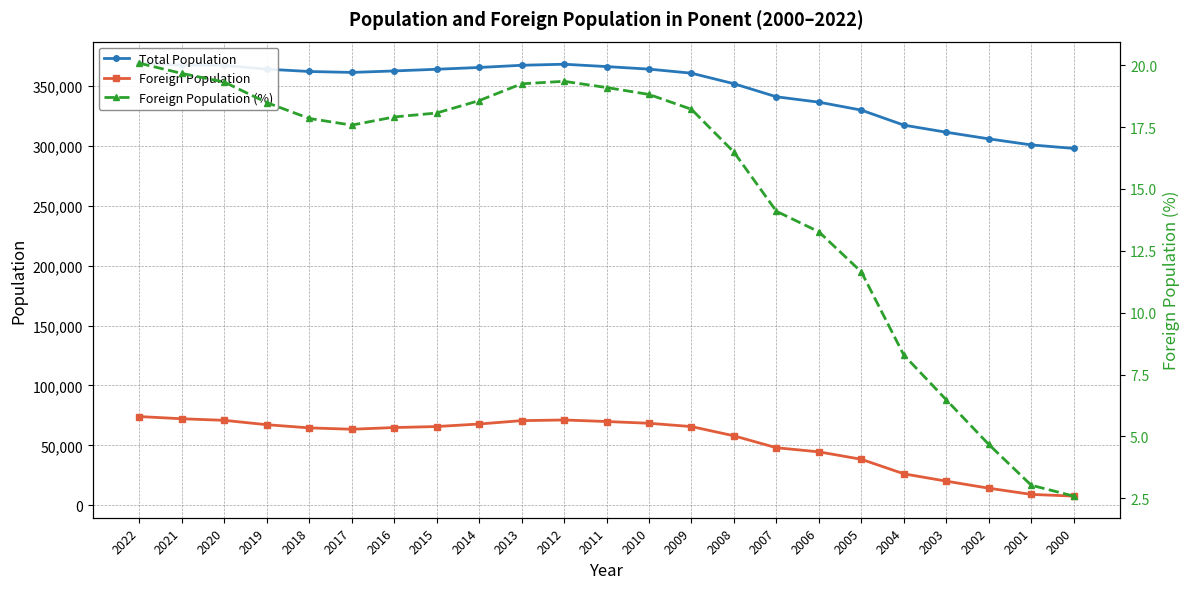

Which series has the largest total across all categories?

Total Population